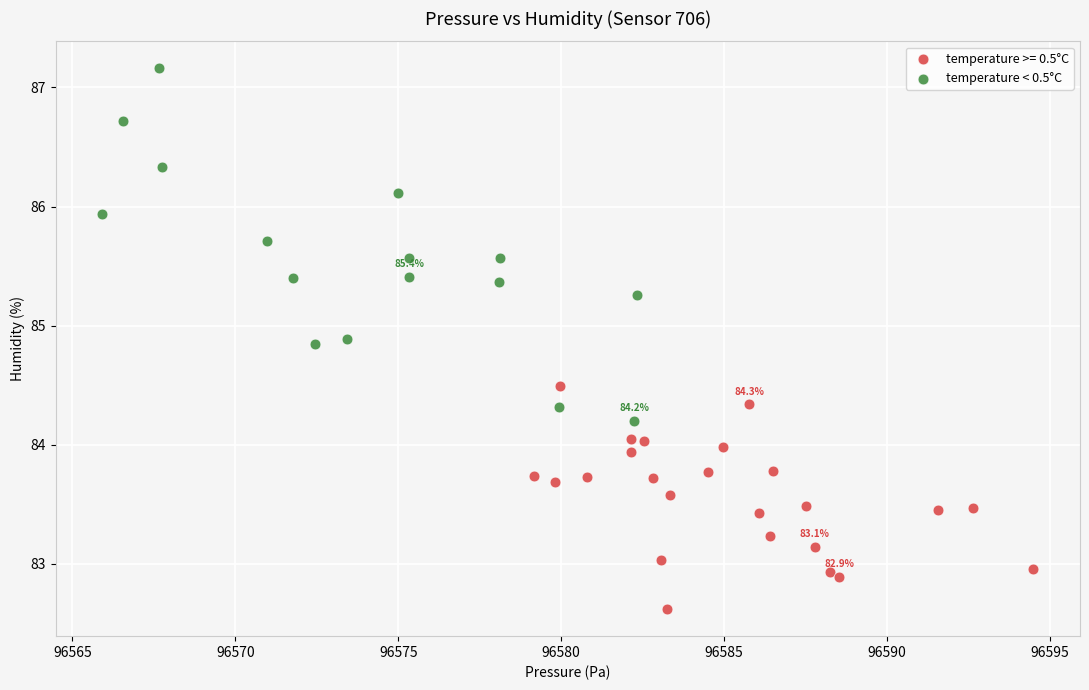

Which series contains the lowest Y value?

temperature >= 0.5°C